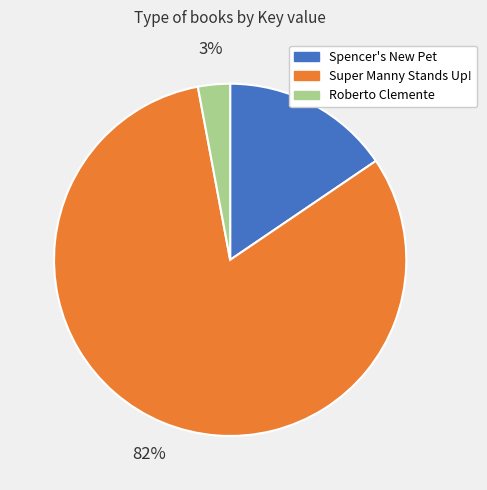

Does Roberto Clemente represent more than half of the total?

No